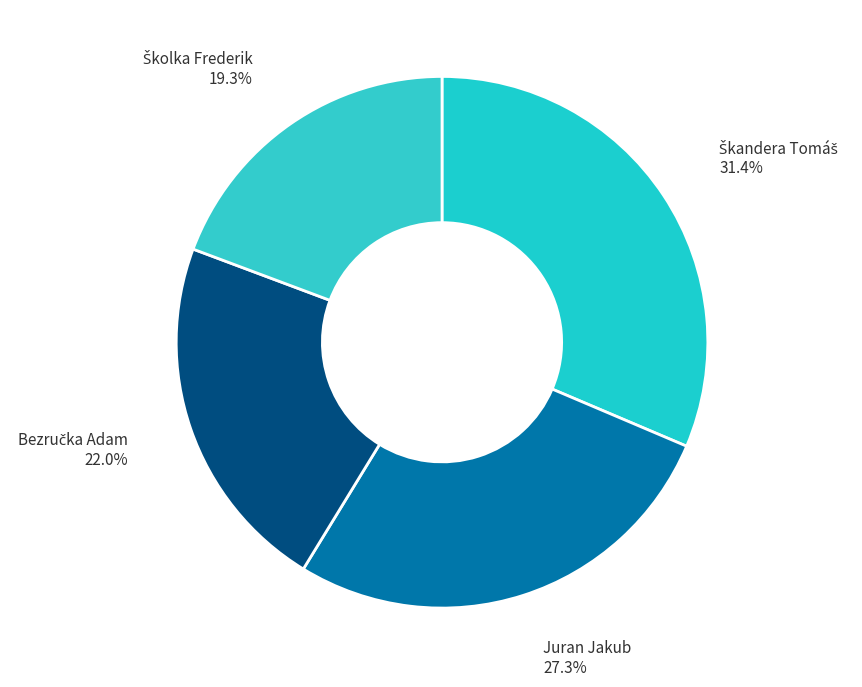

Does Juran Jakub represent more than half of the total?

No